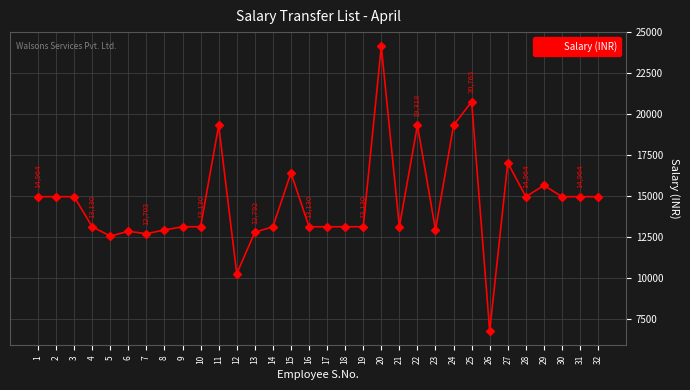

Approximately how many times larger is the value at 22 compared to 30?

1.3